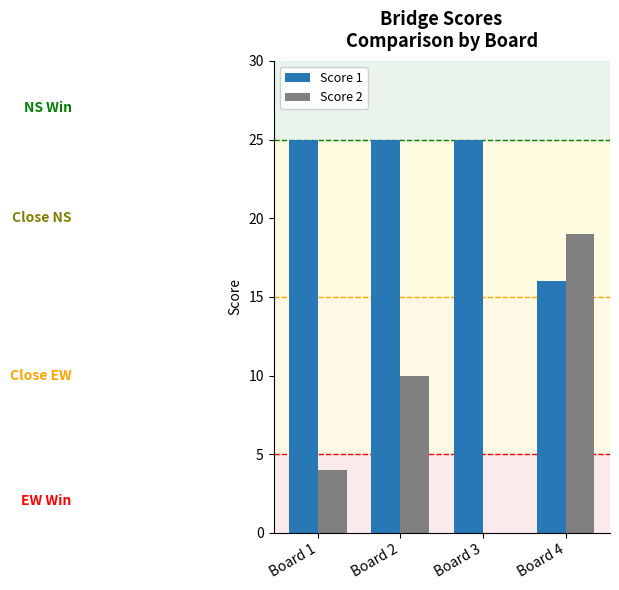

Is the value of Score 2 at Board 4 greater than the value of Score 1 at Board 1?

No